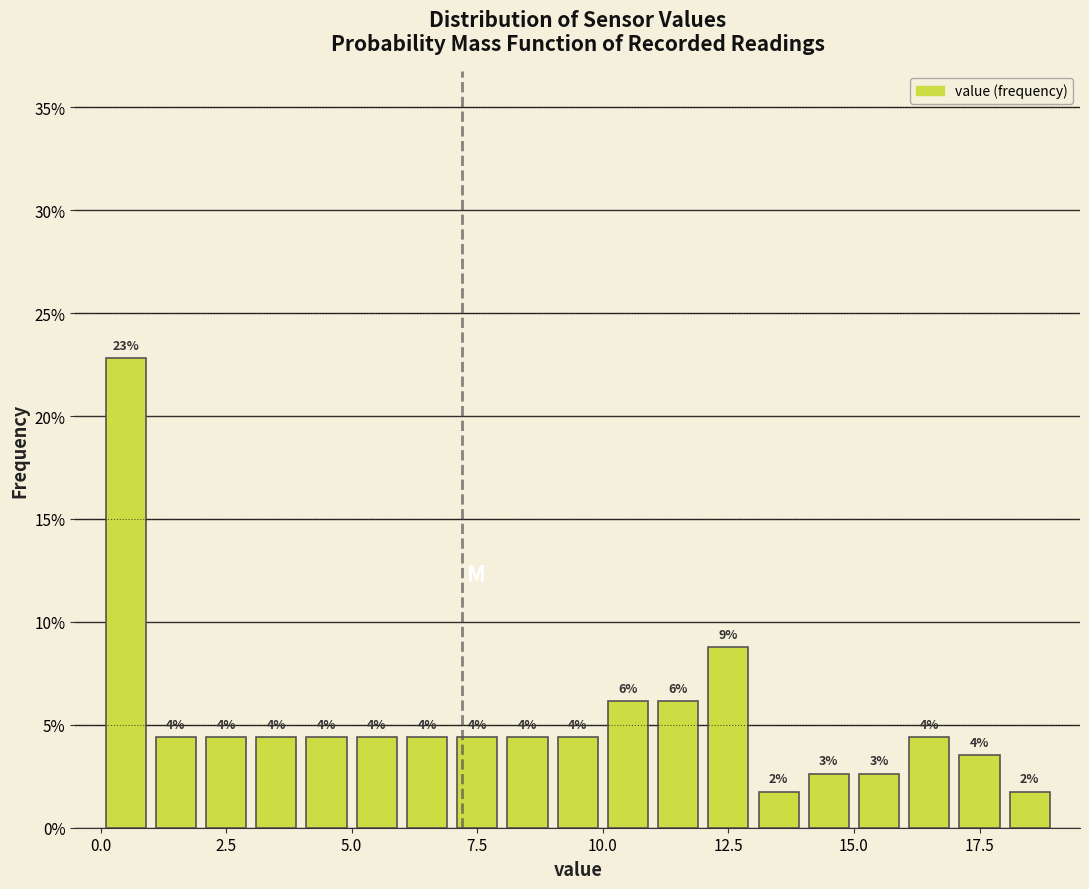

Read against the x-axis, roughly where is the centre of the tallest bar?

0.5